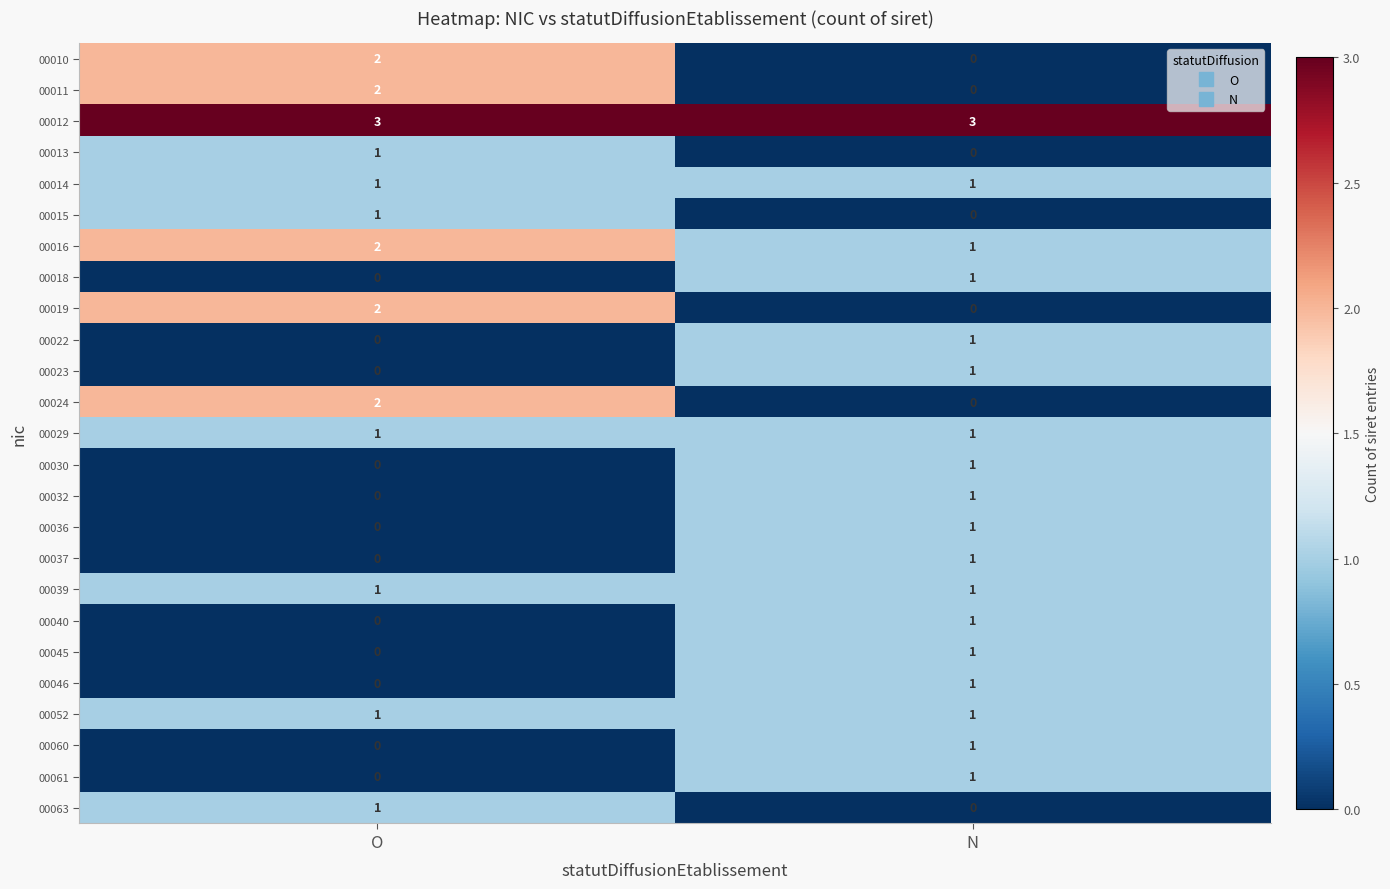

What is the spread (max minus min) of values at N?

3